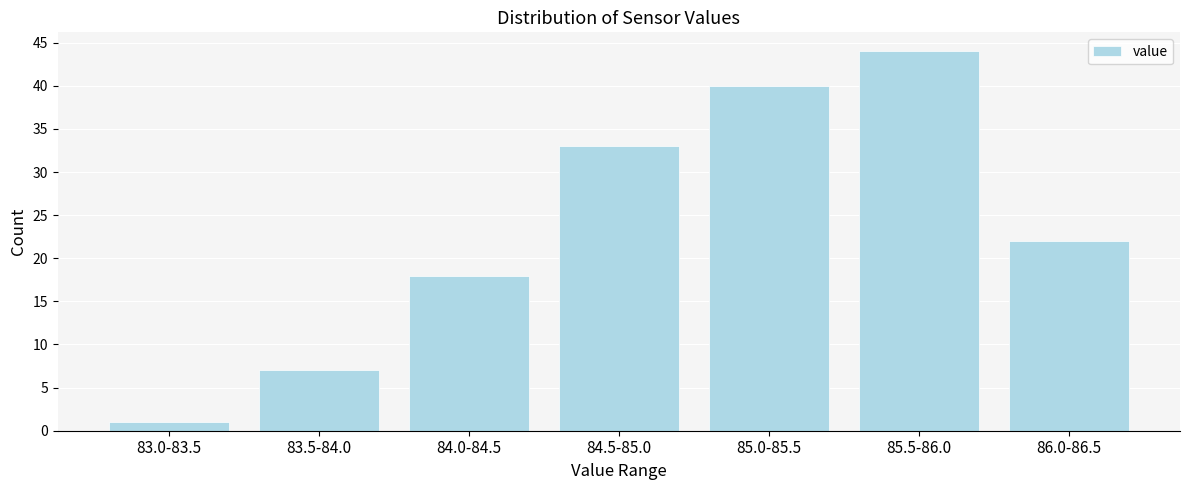

Reading left to right, transcribe all the data shown in this chart.

83.0-83.5=1	83.5-84.0=7	84.0-84.5=18	84.5-85.0=33	85.0-85.5=40	85.5-86.0=44	86.0-86.5=22